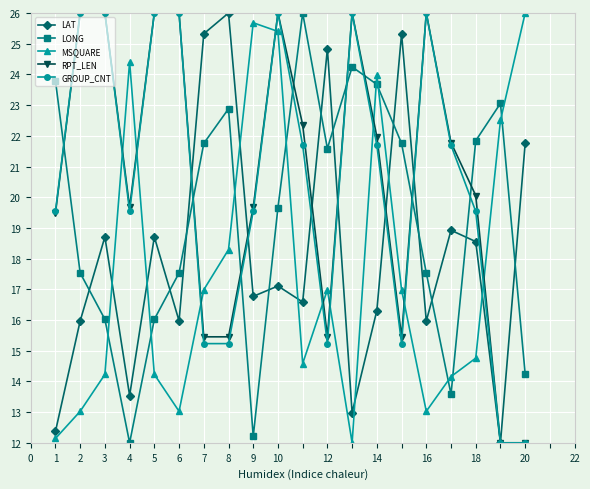

What is the minimum value for MSQUARE?

12.0